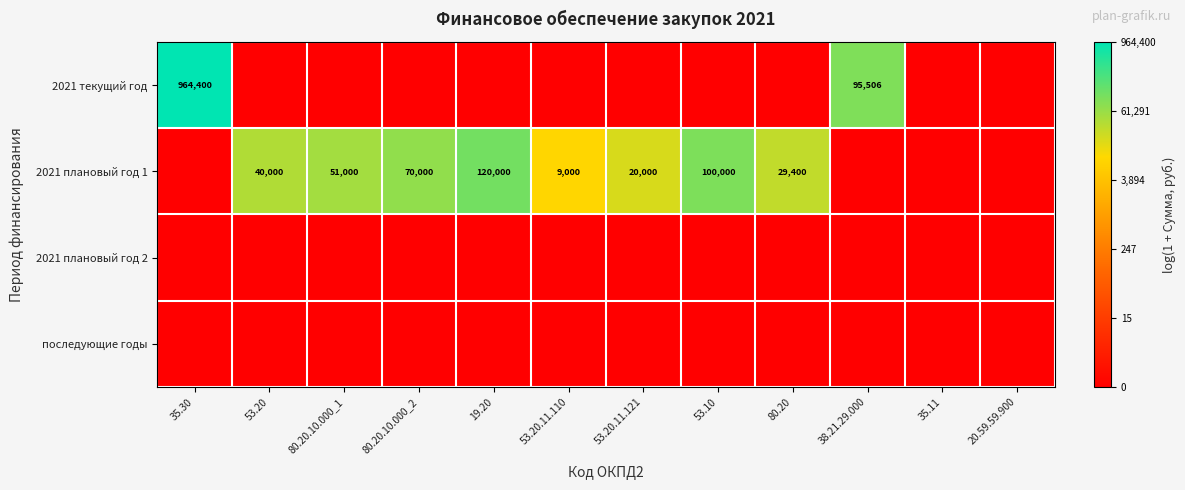

At which label is 2021 плановый год 1 closest to 5?

53.20.11.110